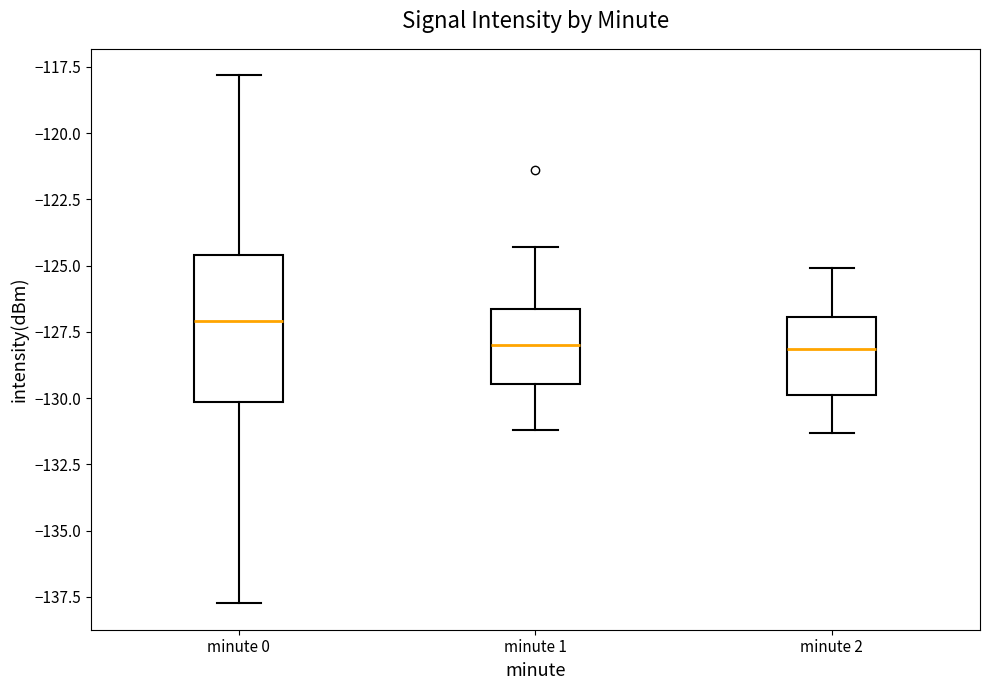

Reading left to right, read every box against the y-axis: the position of its median line, the range the box covers, and the ends of its whiskers. The values are not printed on the chart, so give them approximately, as read against the axis.

minute 0: median -127.0, box -130.0 to -124.5, whiskers -137.5 to -118.0
minute 1: median -128.0, box -129.5 to -126.5, whiskers -131.0 to -124.5
minute 2: median -128.0, box -130.0 to -127.0, whiskers -131.5 to -125.0